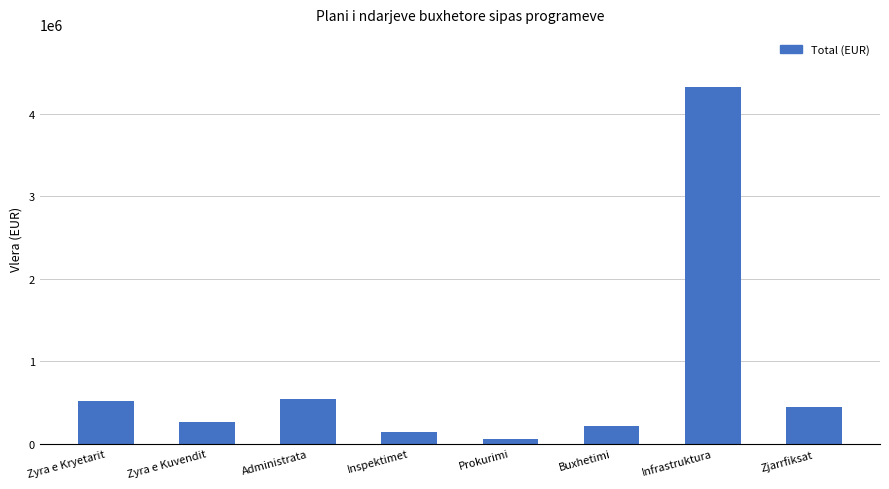

Does the chart contain any negative values?

No